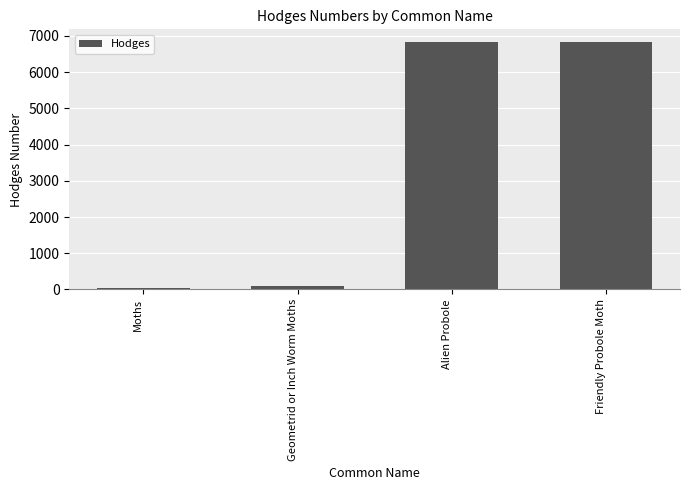

Are the bars horizontal?

No